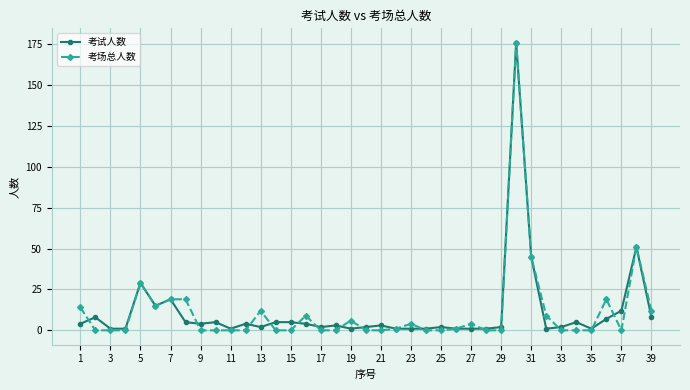

What is the difference between the maximum and second lowest values in the 考试人数 series?

175